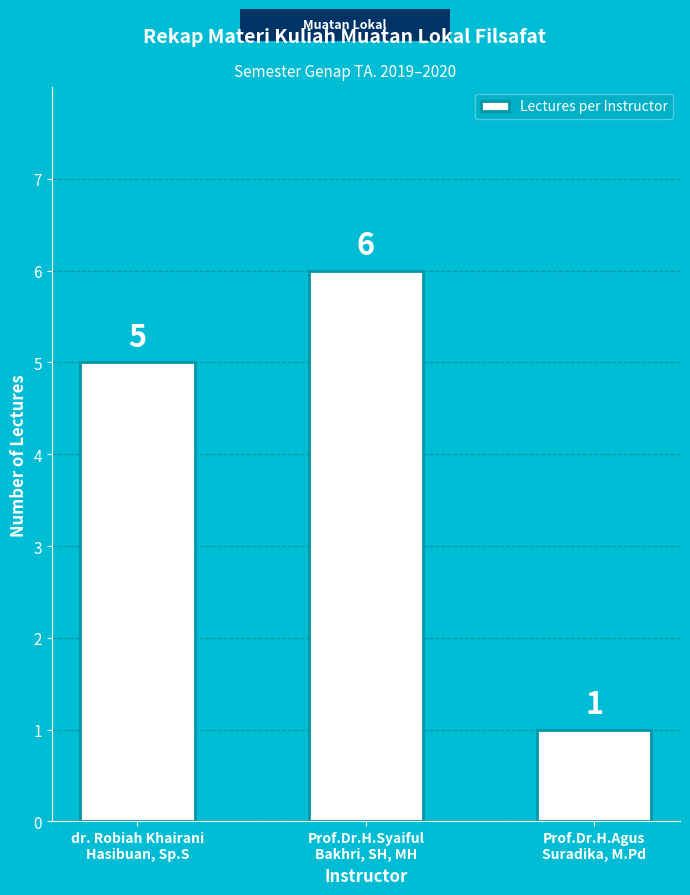

What is the smallest value displayed?

1